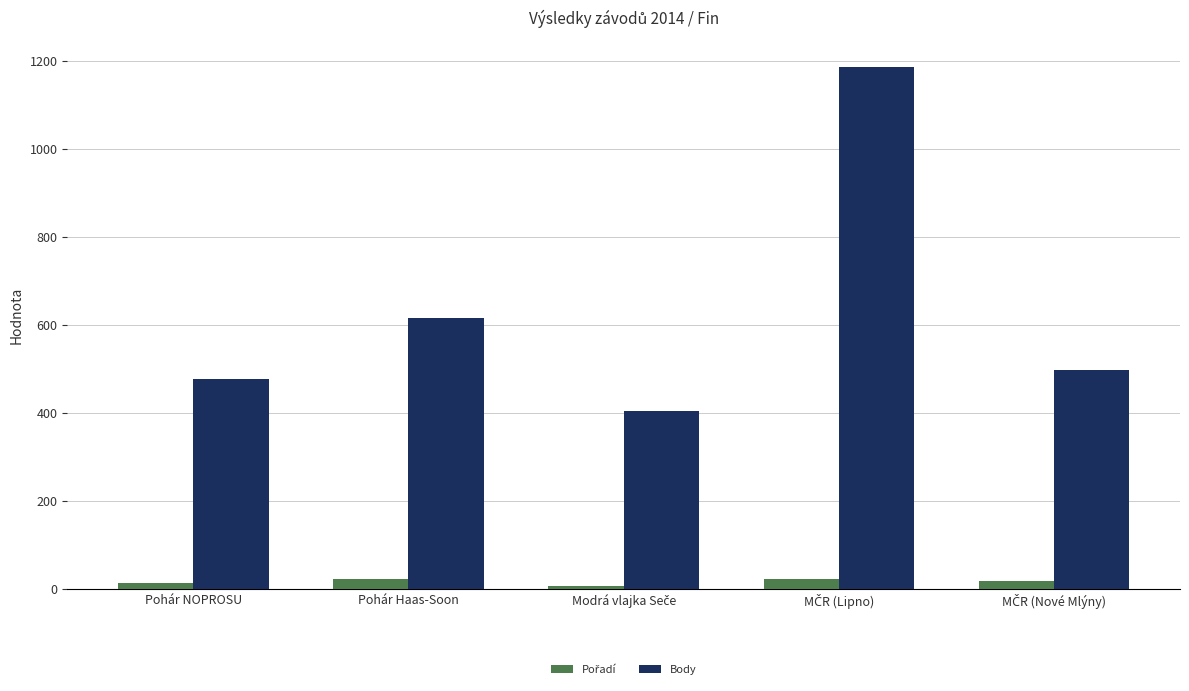

The value of Body at Pohár Haas-Soon is 617. True or false?

True